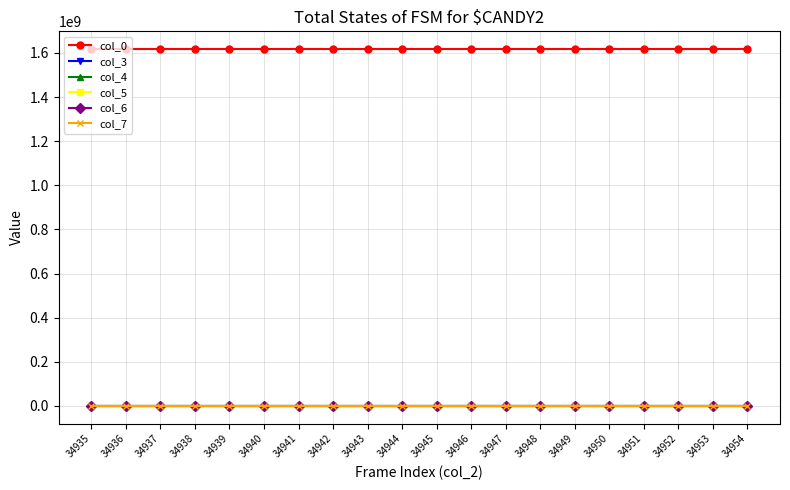

Is this an area chart (filled region under the line)?

No